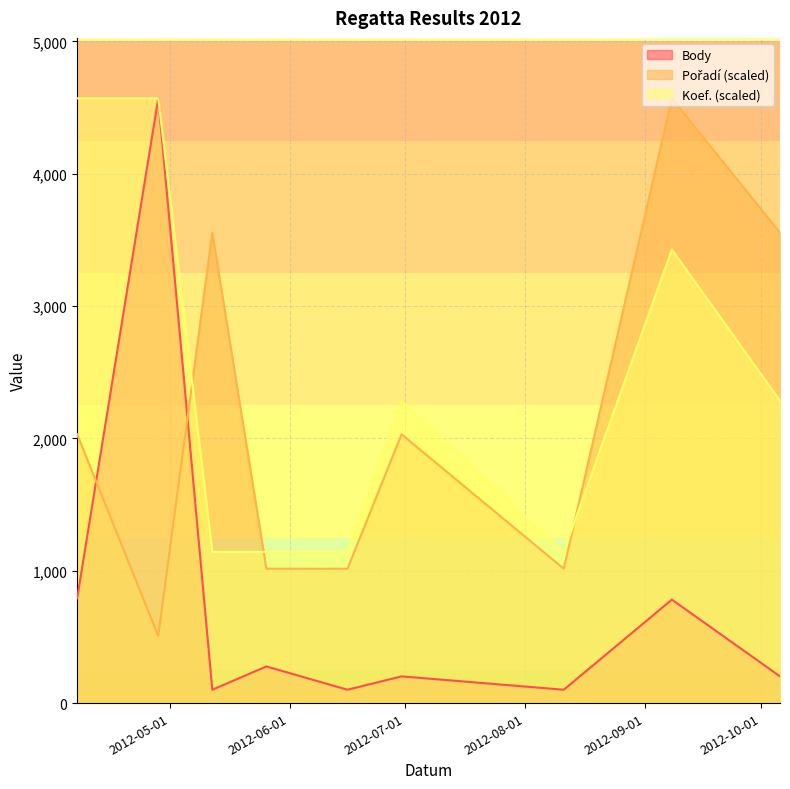

Is the value of Body at 2012-06-16 greater than the value of Koef. at 2012-09-08?

No